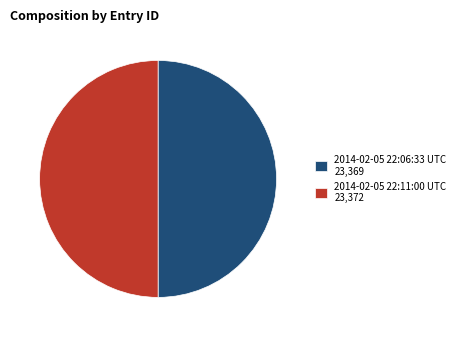

Is the sum of 2014-02-05 22:11:00 UTC 23,372 and 2014-02-05 22:06:33 UTC 23,369 greater than half?

Yes